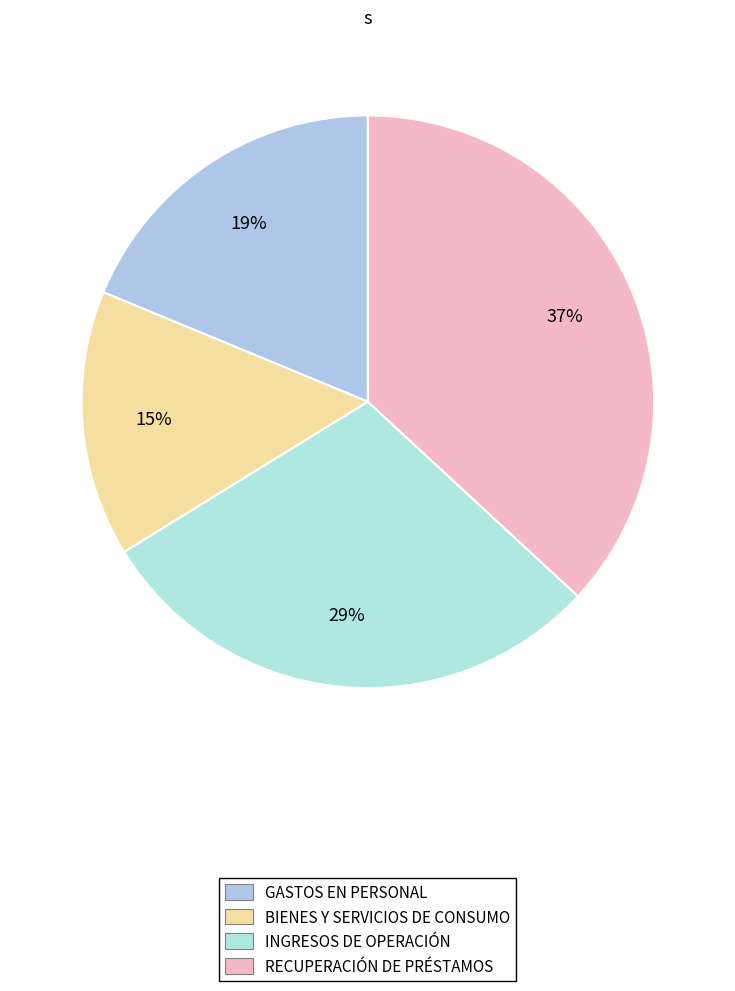

To the nearest percent, what is the average slice percentage?

25%